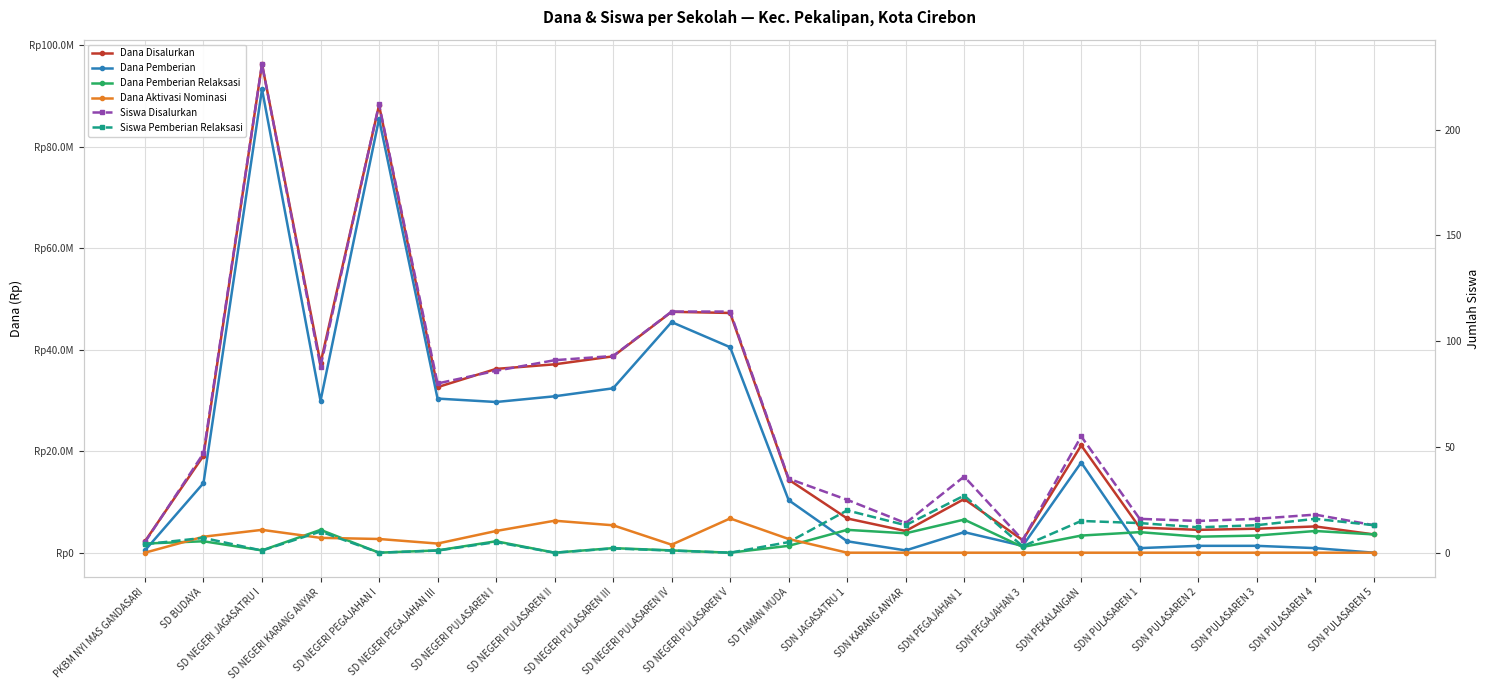

Where is the first local maximum for Dana Aktivasi Nominasi?

SD NEGERI JAGASATRU I